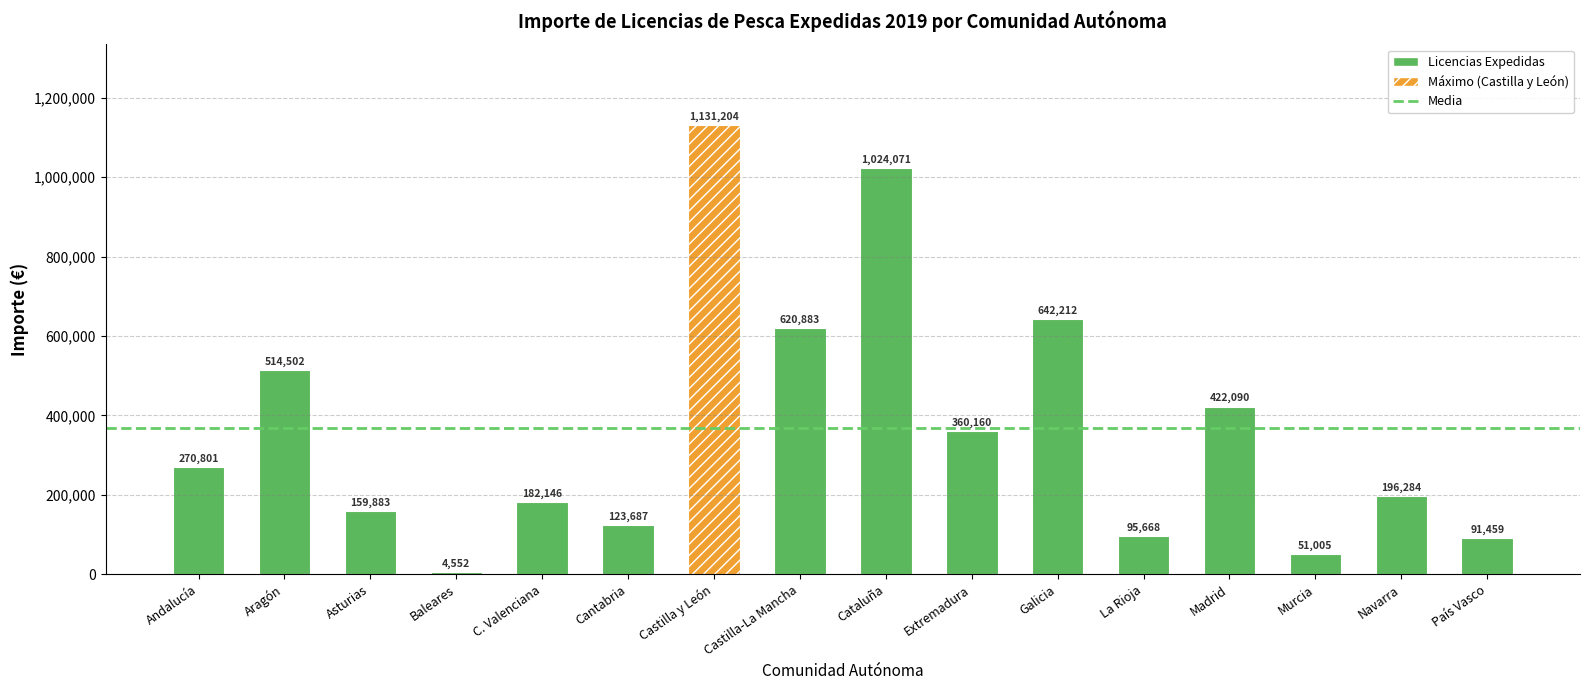

Between Cataluña and C. Valenciana, which is larger?

Cataluña